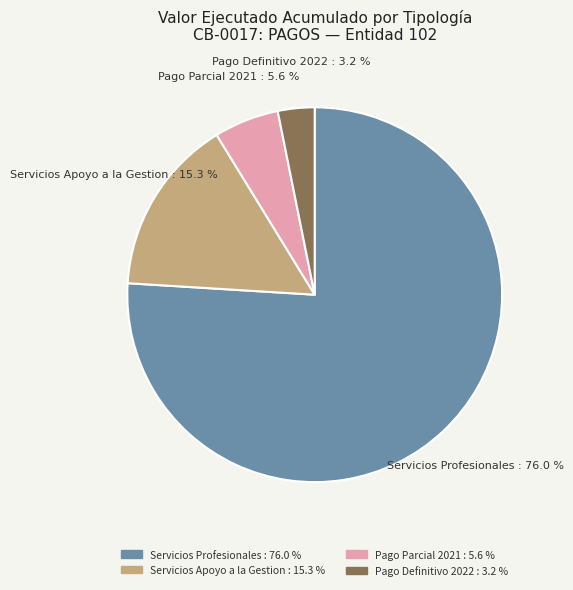

Which slice is the smallest?

Pago Definitivo 2022